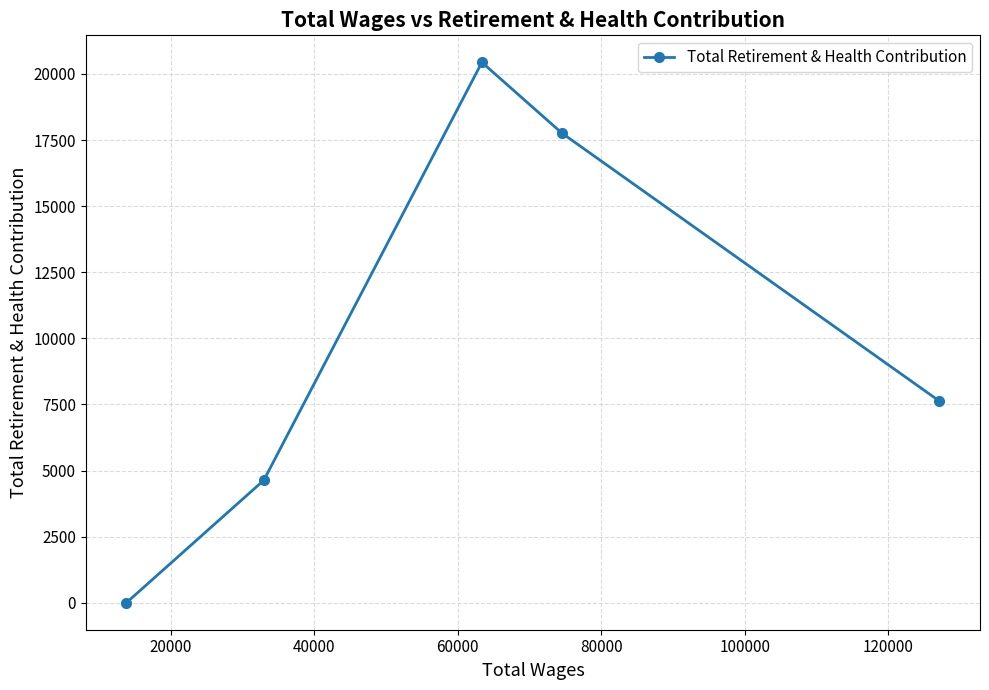

What is the difference between the maximum and minimum values?

20440